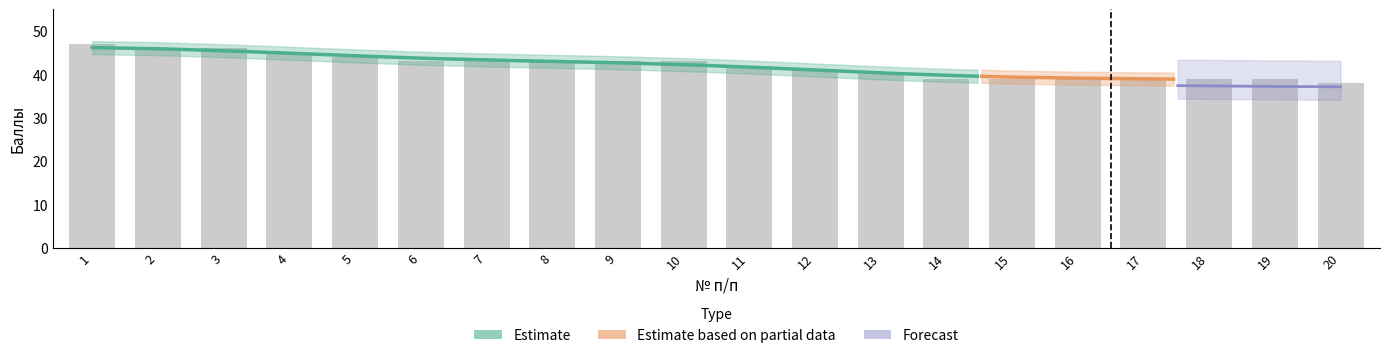

The chart shows a value of 45 at 4. True or false?

True